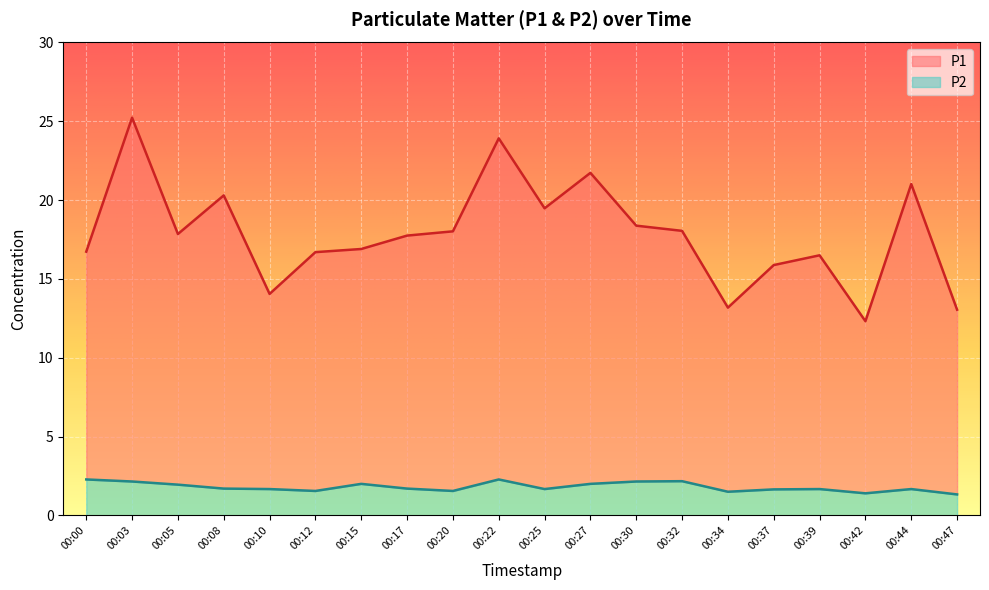

Which series changed the most between 00:10 and 00:47?

P1